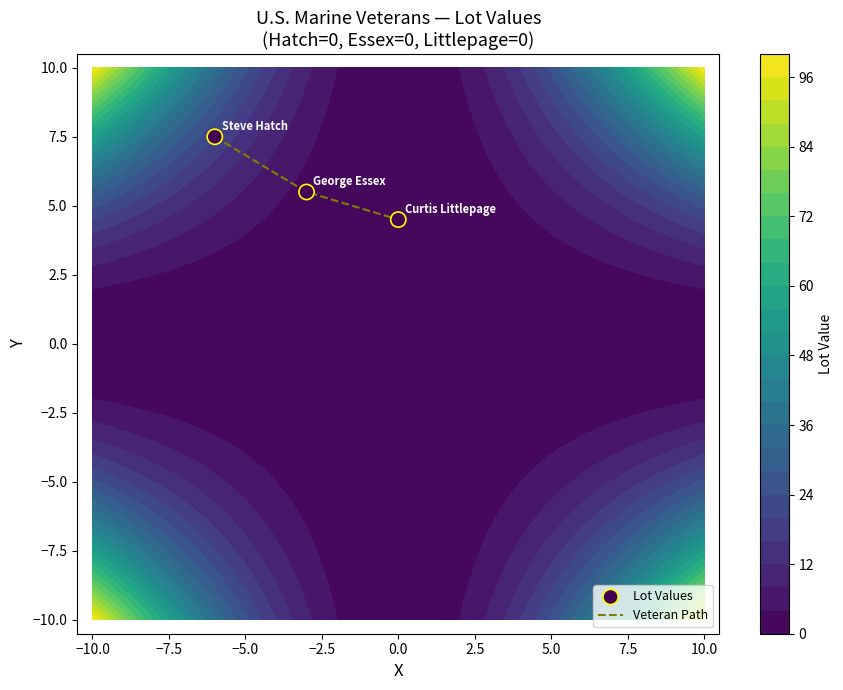

What is the highest value of the Veteran Path series?

7.5